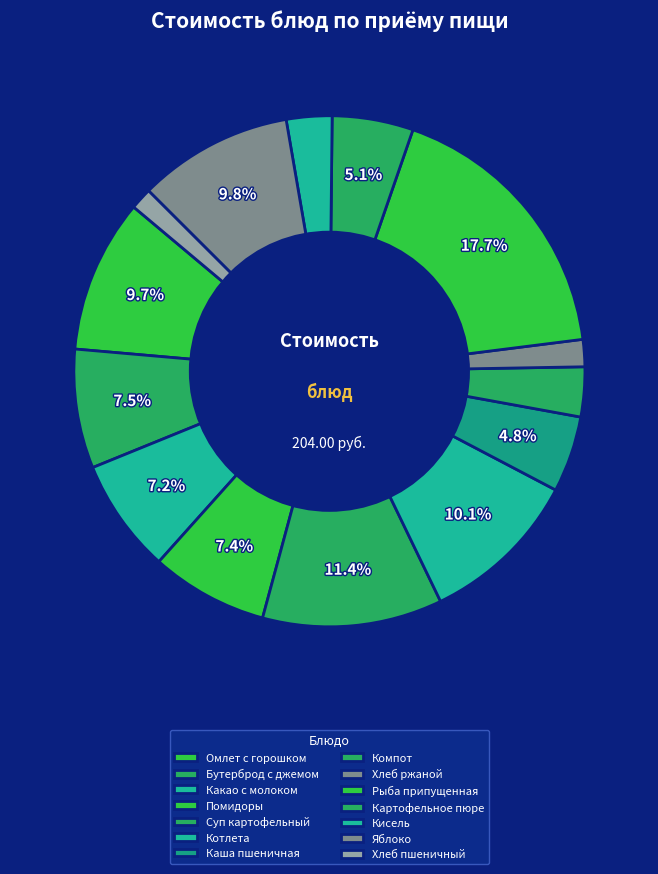

Rank the categories by value from lowest to highest.

Хлеб пшеничный, Хлеб ржаной, Кисель, Компот, Каша пшеничная, Картофельное пюре, Какао с молоком, Помидоры, Бутерброд с джемом, Омлет с горошком, Яблоко, Котлета, Суп картофельный, Рыба припущенная